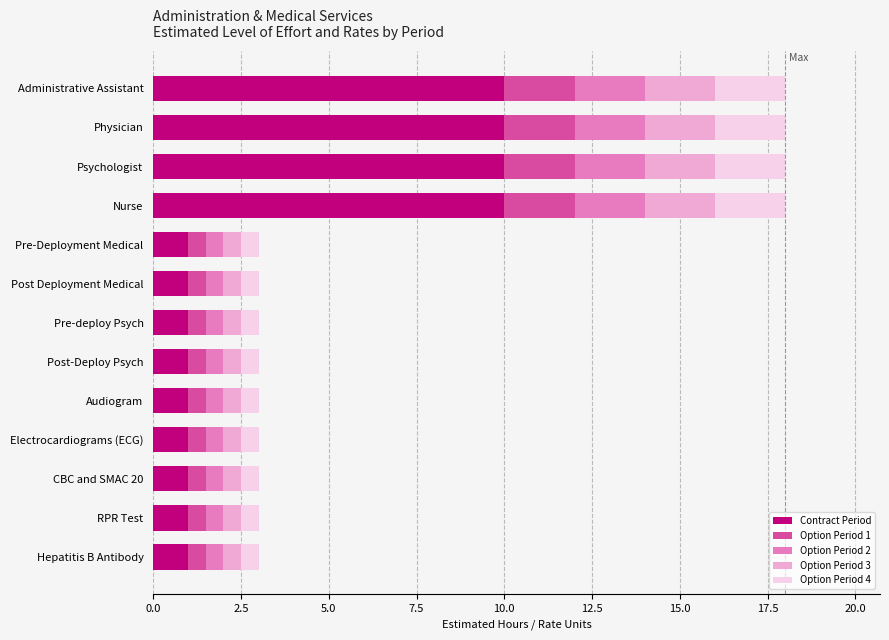

True or false: Contract Period has a value of 1.0 at Hepatitis B Antibody.

True